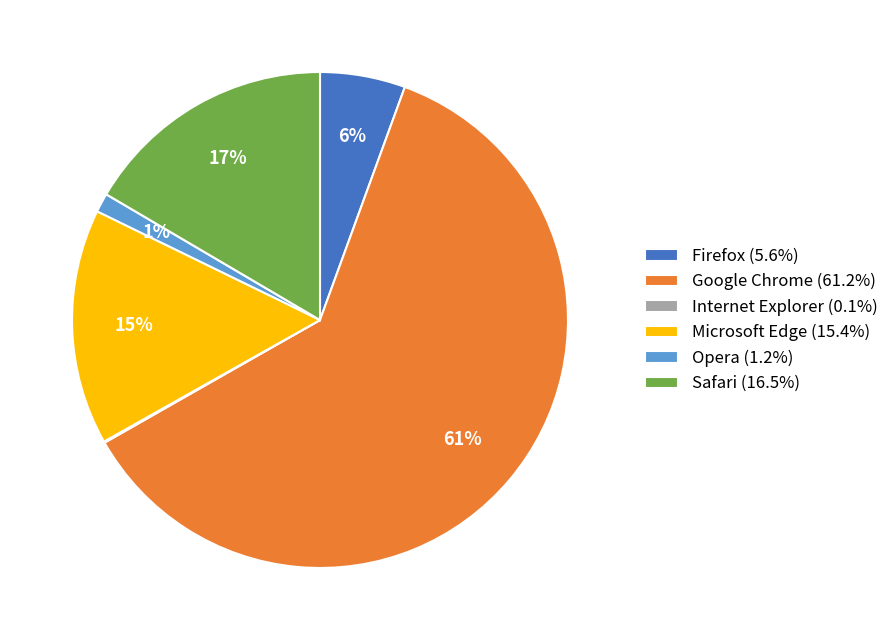

To the nearest percent, what is the difference between the largest and smallest slice percentages?

61%